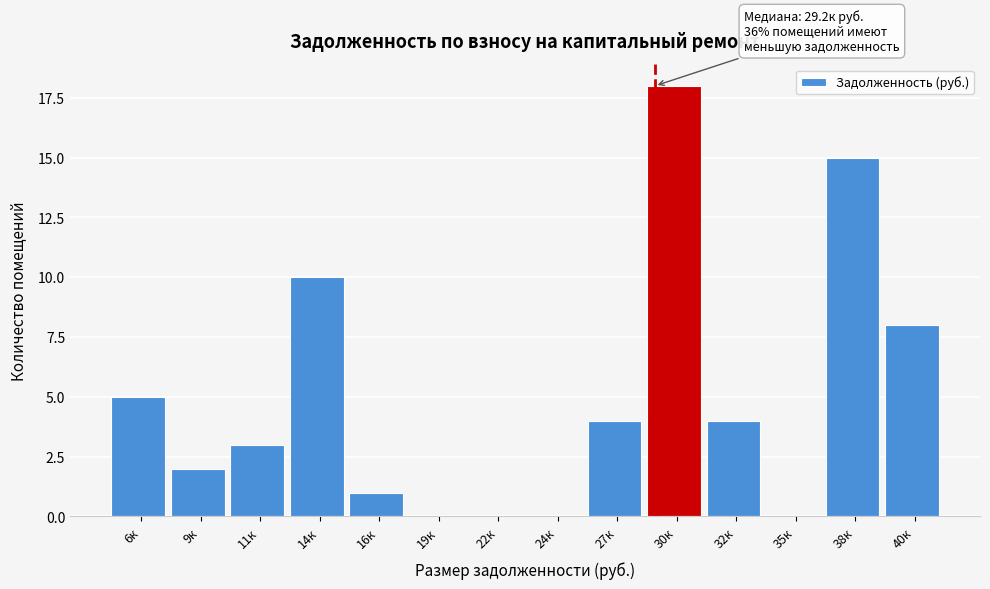

Reading right to left, transcribe all the data shown in this chart.

40к=8	38к=15	35к=0	32к=4	30к=18	27к=4	24к=0	22к=0	19к=0	16к=1	14к=10	11к=3	9к=2	6к=5